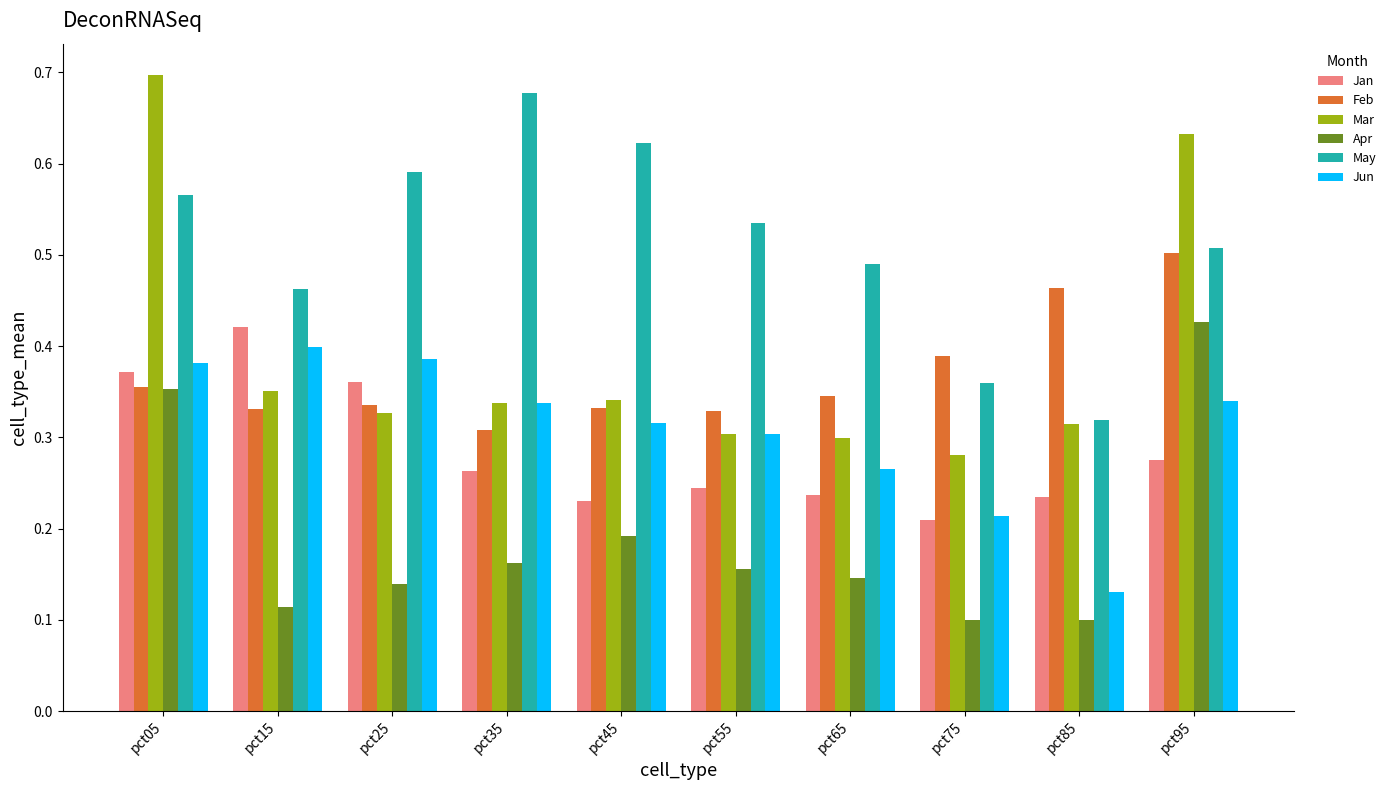

How many Feb values are between 0 and 1?

10